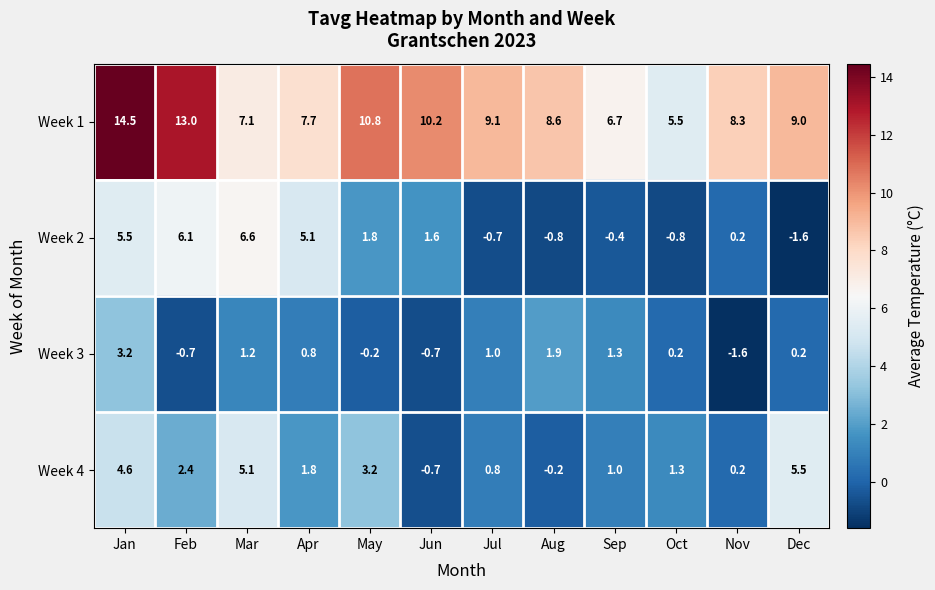

At which label is Week 1 closest to 10?

Jun